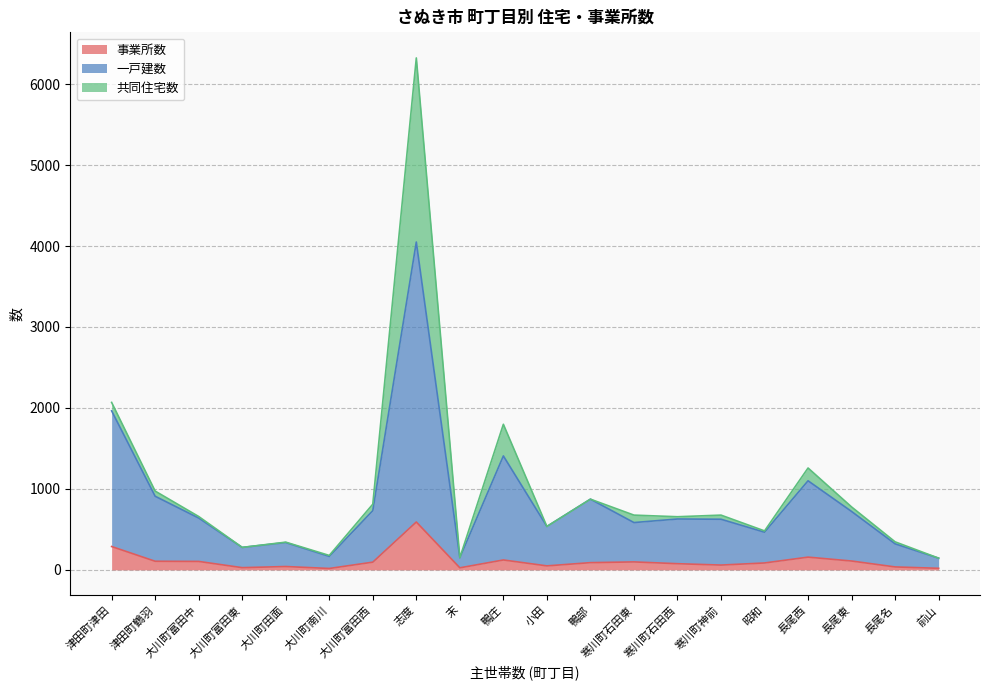

Where is 事業所数 nearest to the value 304?

津田町津田